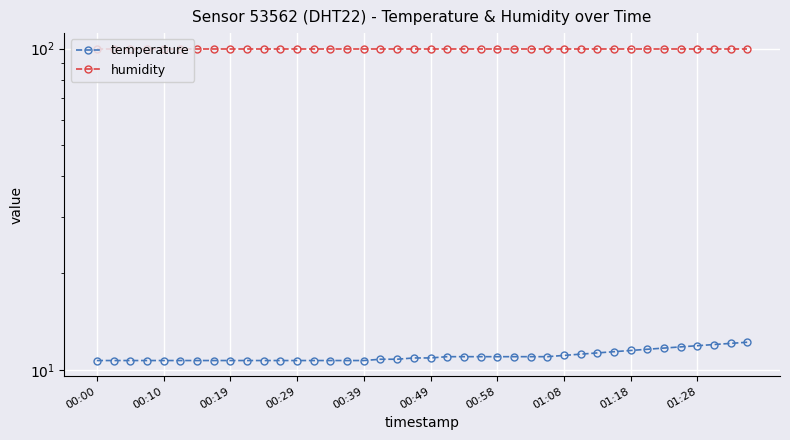

True or false: temperature has a value of 10.7 at 00:29.

True